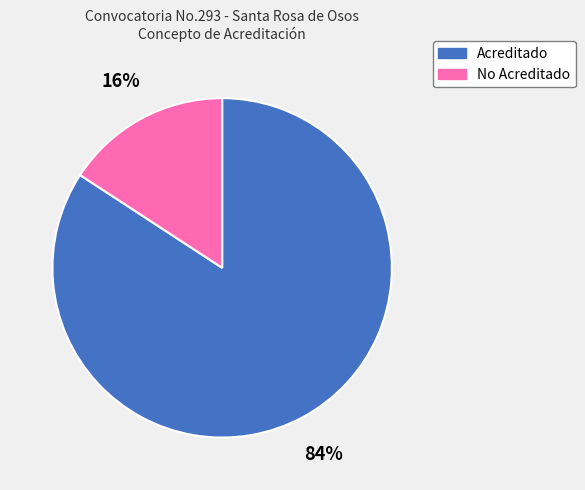

What percentage is the Acreditado slice, to the nearest percent?

84%